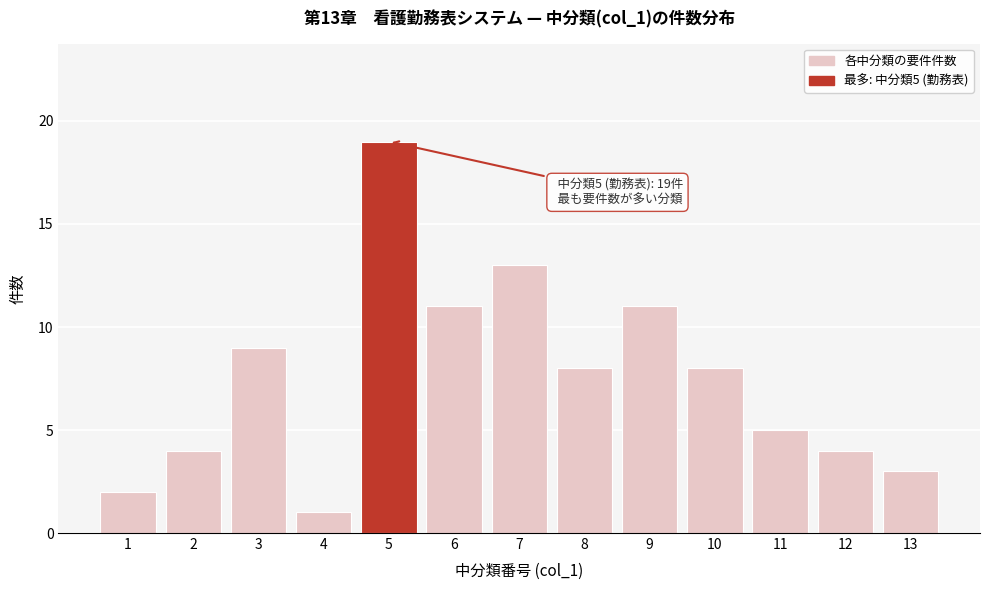

Reading right to left, list all the values displayed in this chart.

13=3	12=4	11=5	10=8	9=11	8=8	7=13	6=11	5=19	4=1	3=9	2=4	1=2